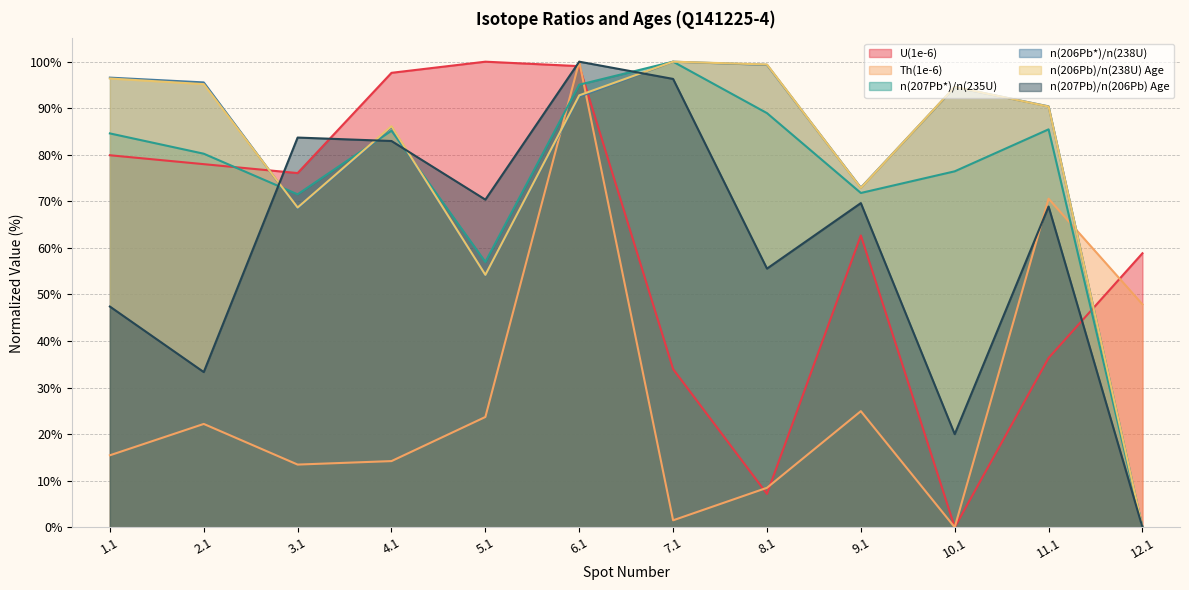

Between 8.1 and 6.1, which is larger?

6.1